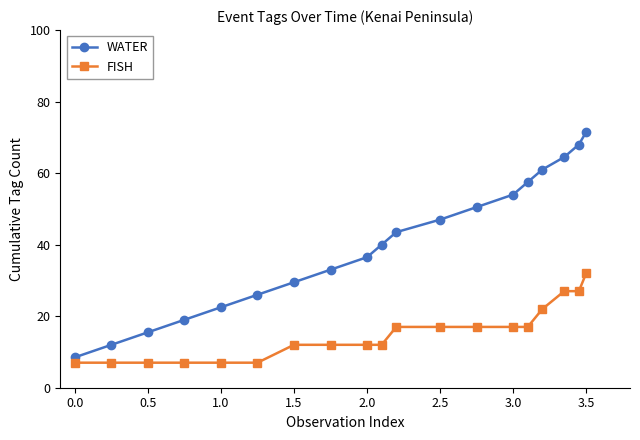

How many series are shown in this chart?

2